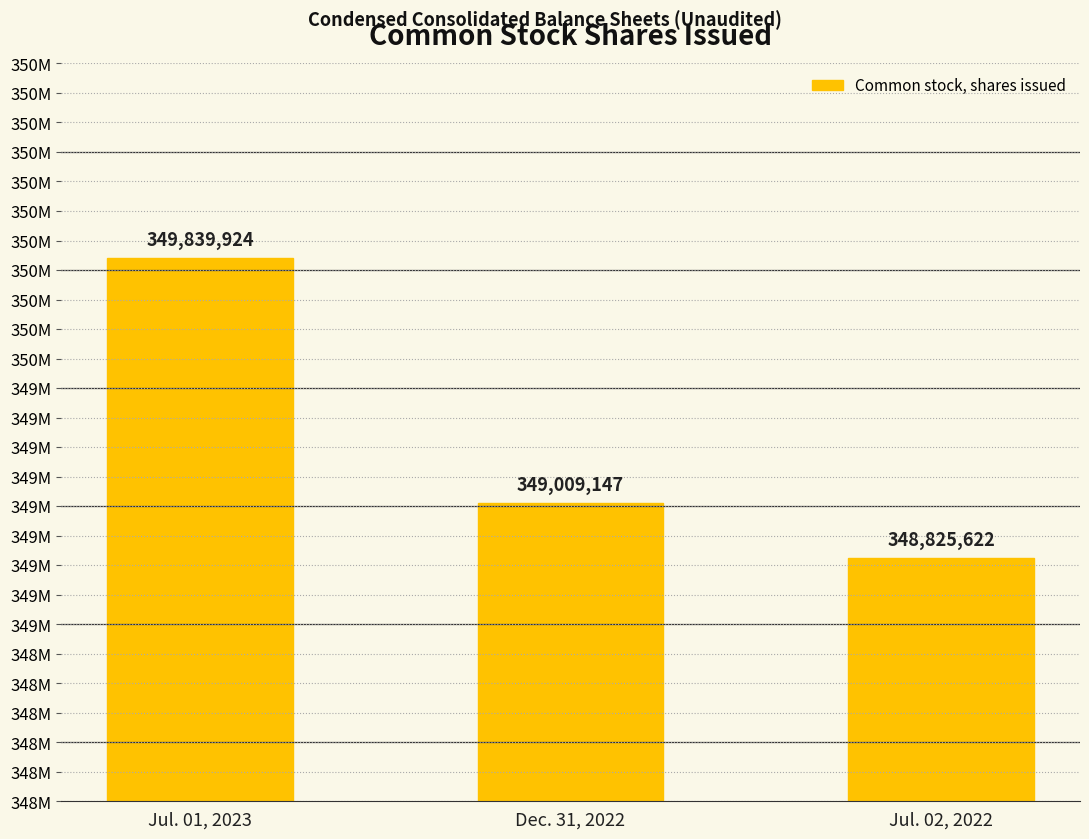

Reading left to right, list all the values displayed in this chart.

Jul. 01, 2023=349839924	Dec. 31, 2022=349009147	Jul. 02, 2022=348825622